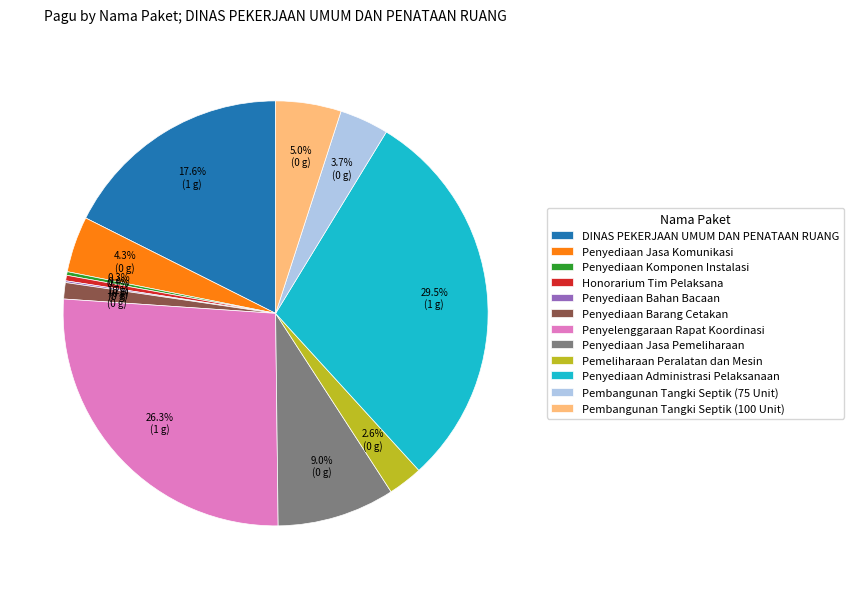

Which slice is the largest?

Penyediaan Administrasi Pelaksanaan